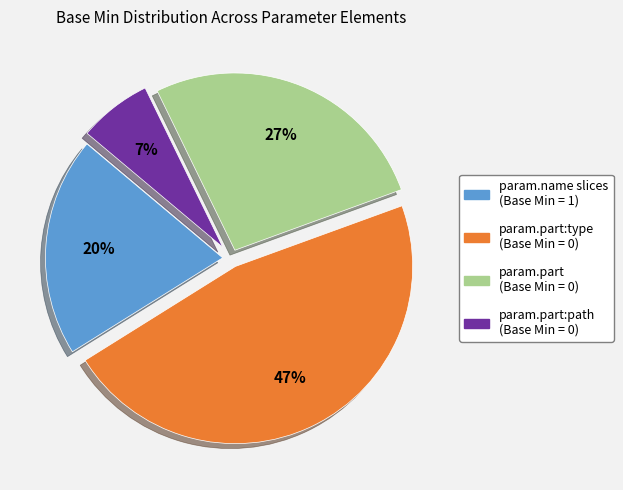

How many slices are in this pie chart?

4